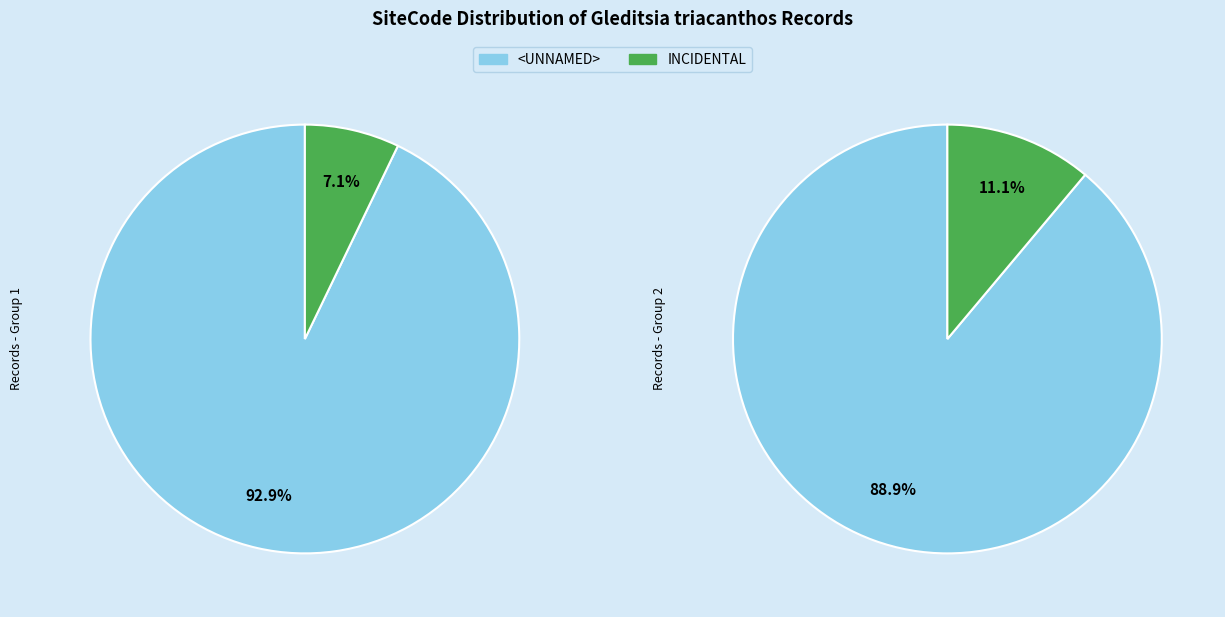

Which category has the smallest portion of the pie?

INCIDENTAL